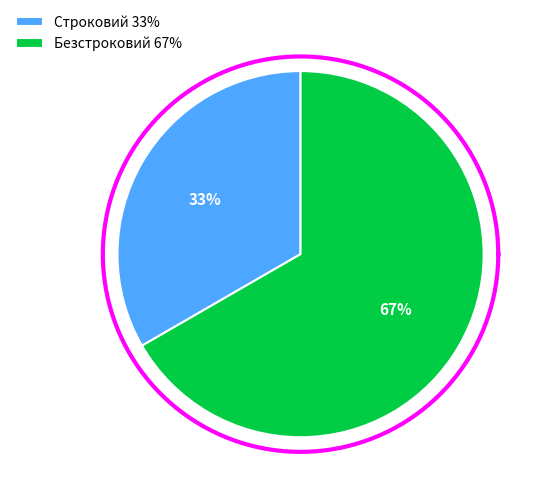

Rank the categories by value from highest to lowest.

Безстроковий, Строковий